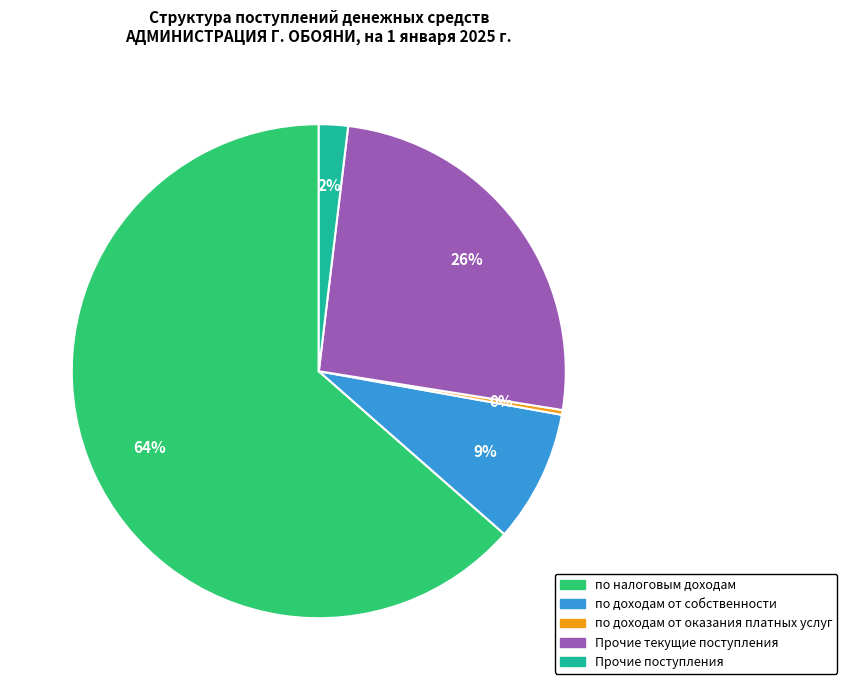

To the nearest percent, what is the difference between the largest and smallest slice percentages?

63%